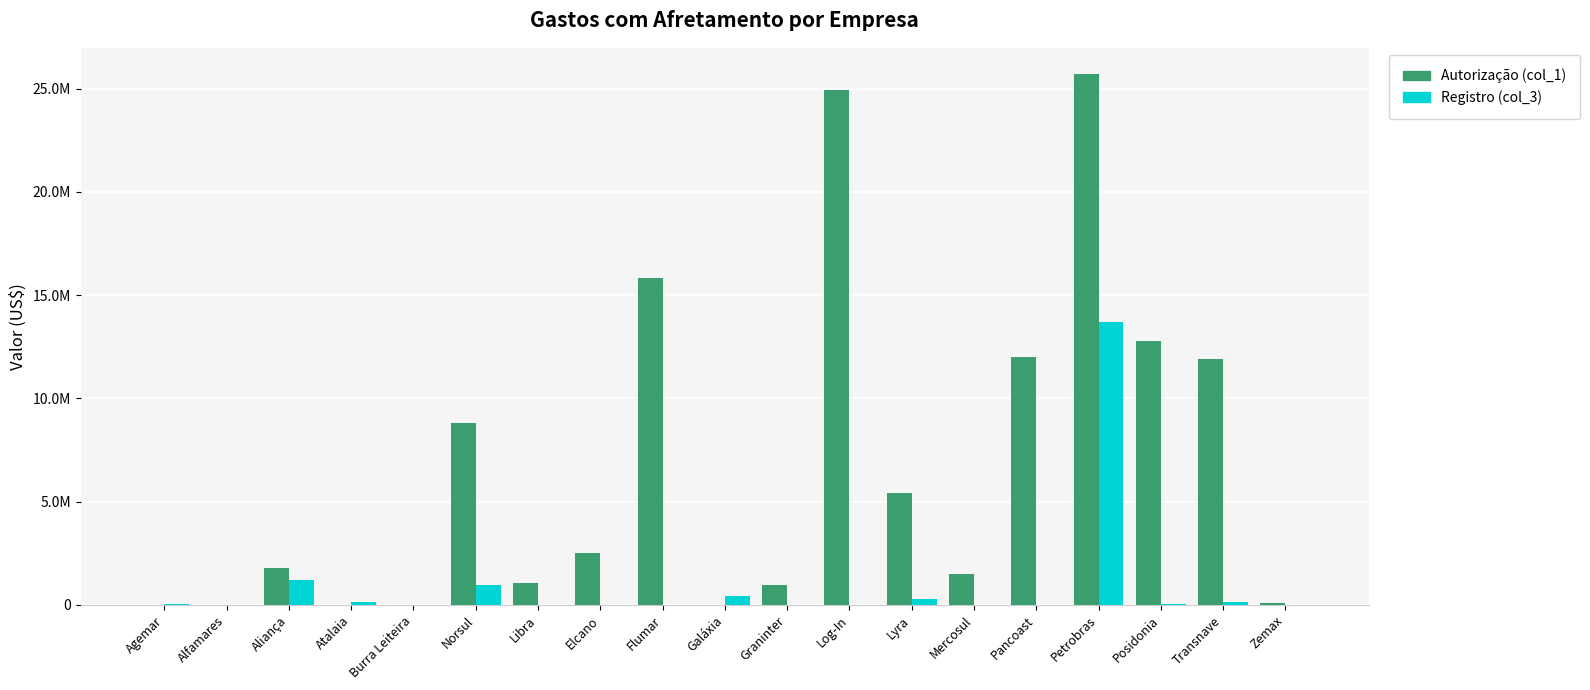

Between Norsul and Zemax, which series saw the biggest shift?

Autorização (col_1)